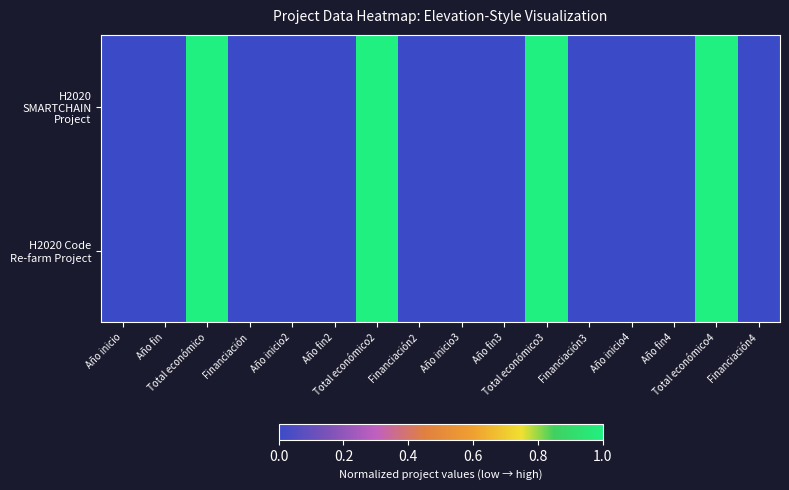

What is the greatest value displayed?

1.0